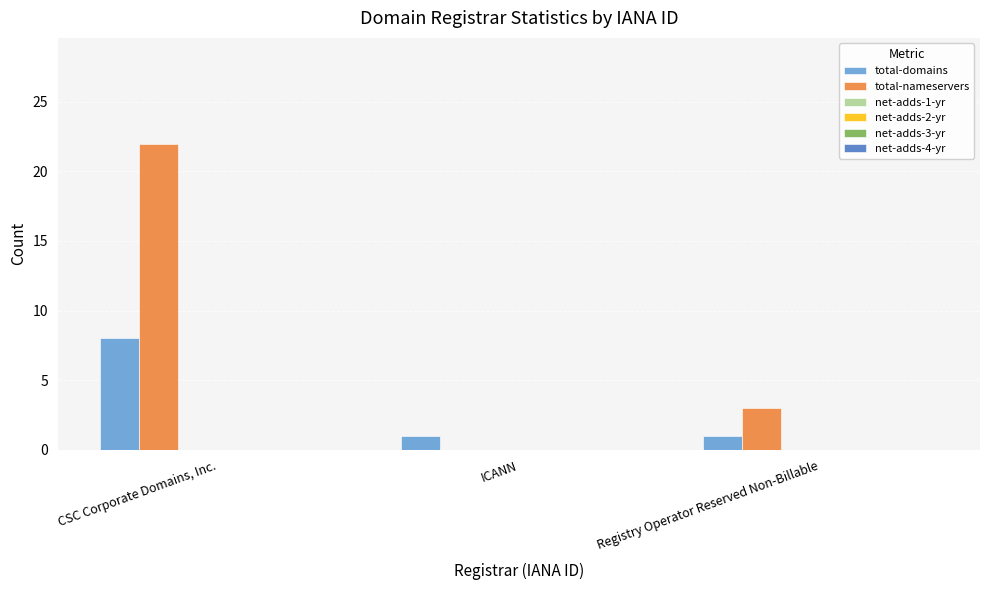

Which series has the largest total across all categories?

total-nameservers